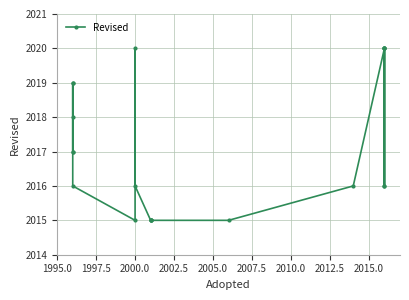

What is the difference between the maximum and second lowest values?

5